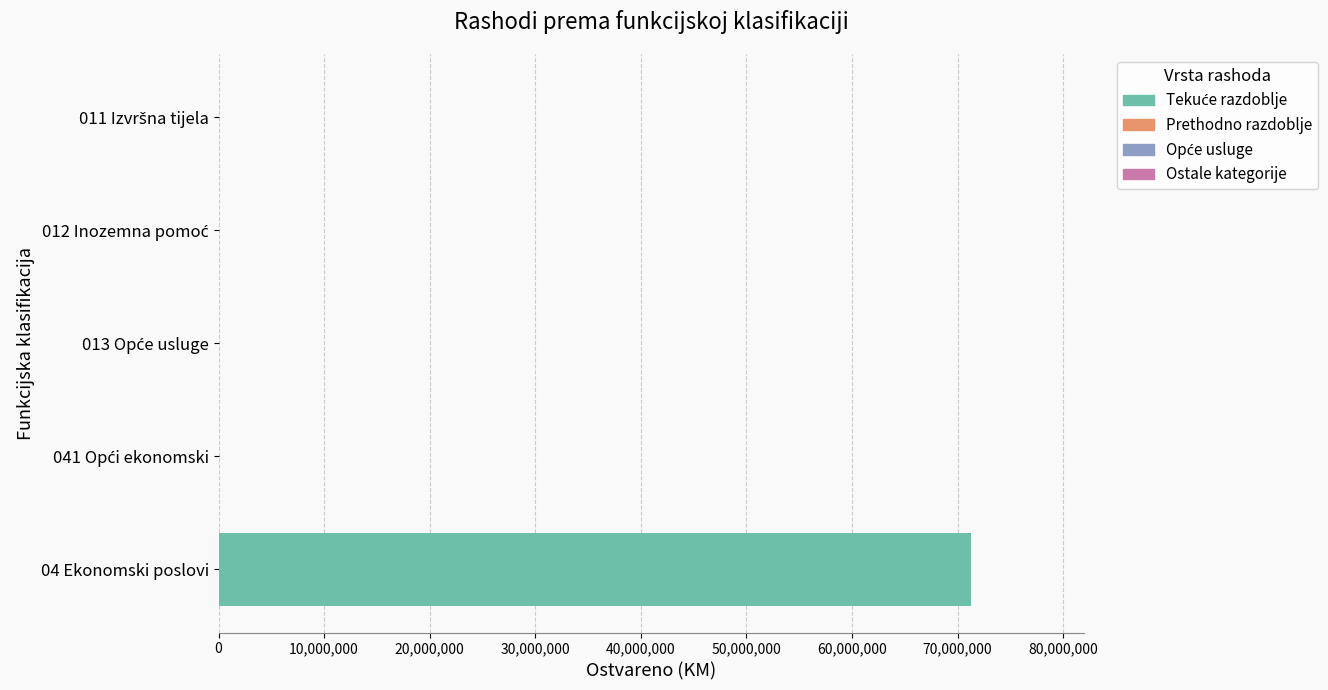

What is the sum of all values?

71259378.1